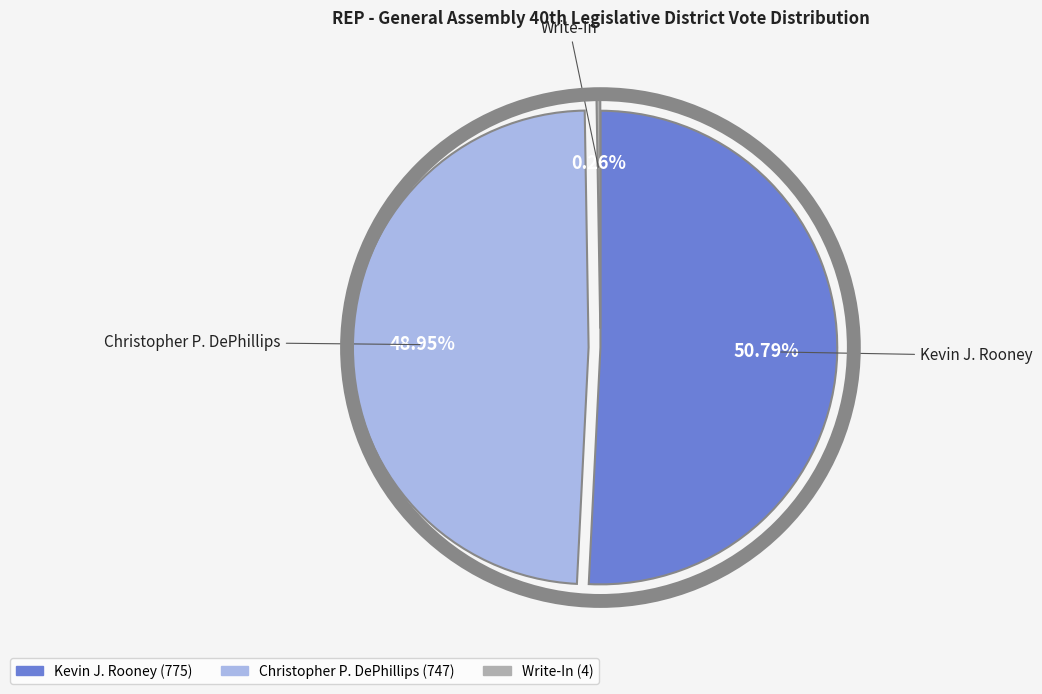

Combined, do Kevin J. Rooney and Christopher P. DePhillips account for over 50%?

Yes